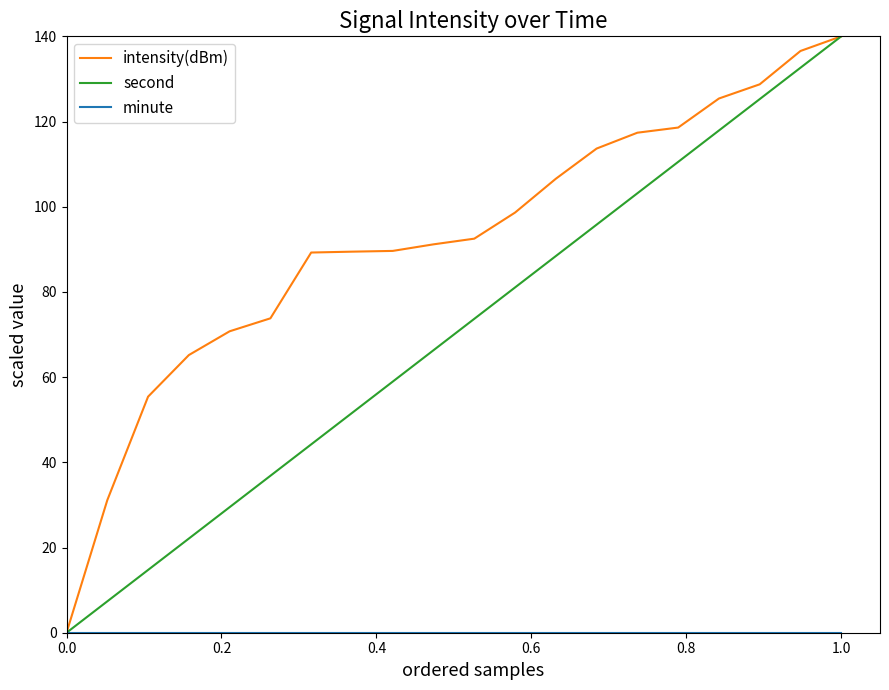

What is the maximum value for intensity(dBm)?

140.0